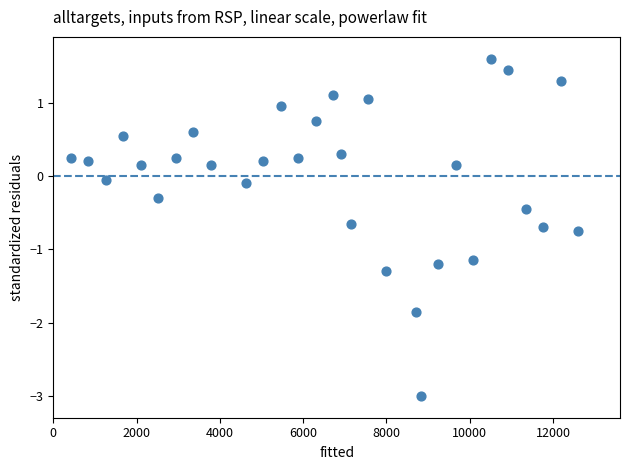

What is the range of Y values (max minus min)?

4.6